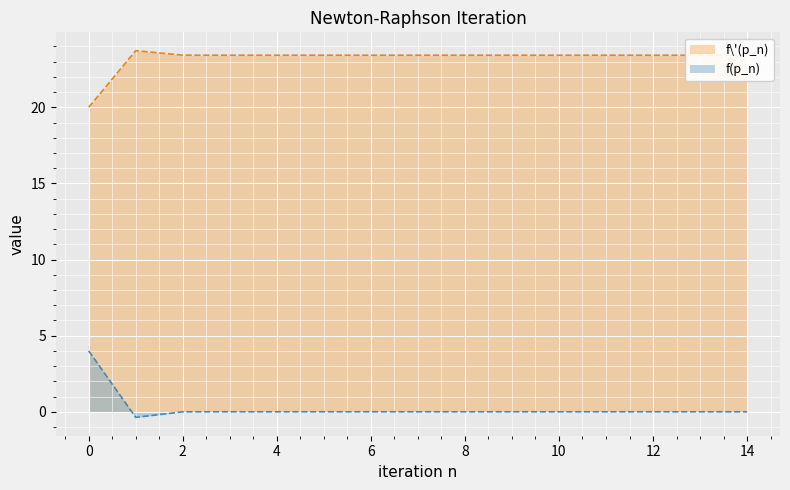

Which has a higher value, 4 or 5?

4